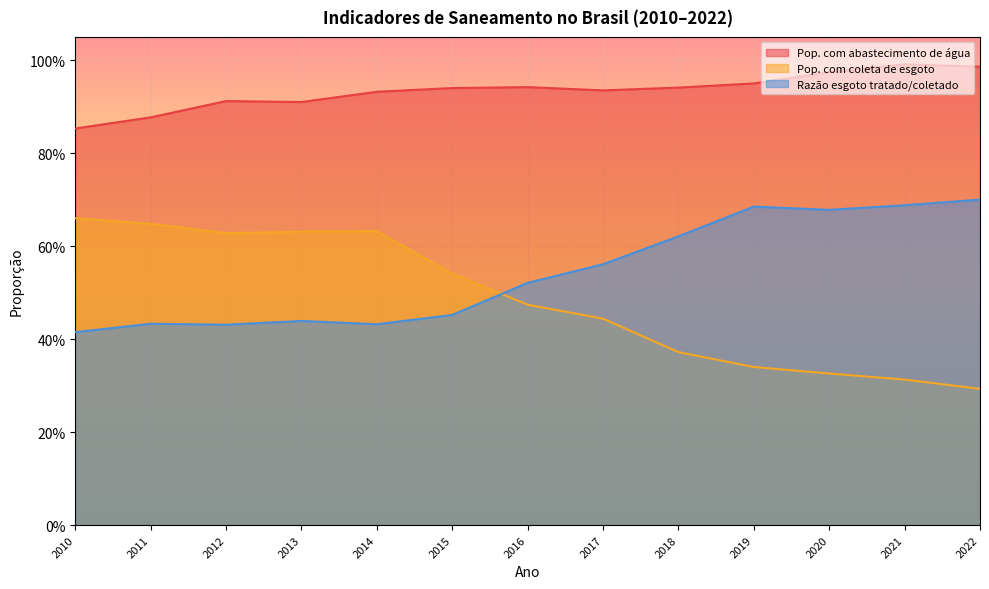

What is the value of the Pop. com abastecimento de água point at the 5th from the left?

0.9